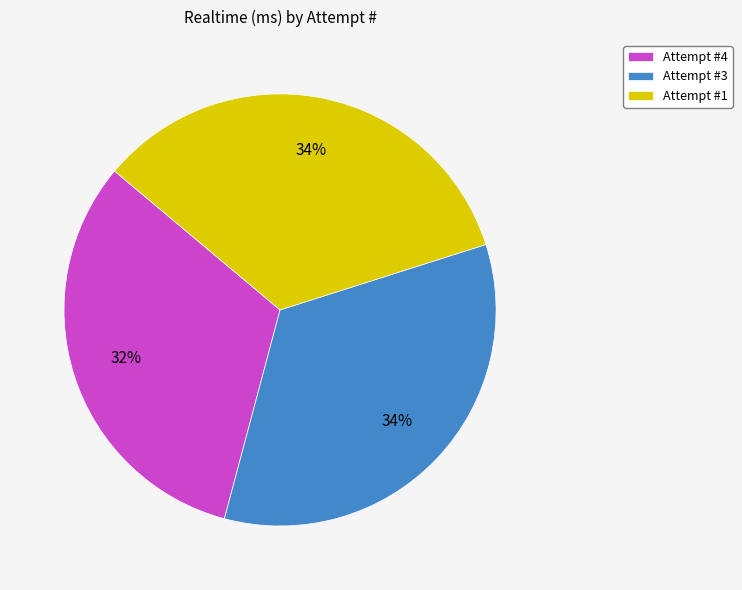

To the nearest percent, what percentage of the pie is Attempt #4?

32%